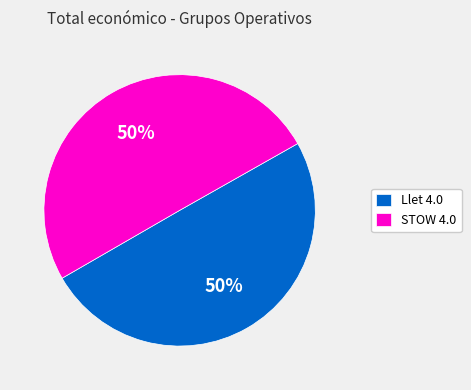

Is the sum of STOW 4.0 and Llet 4.0 greater than half?

Yes